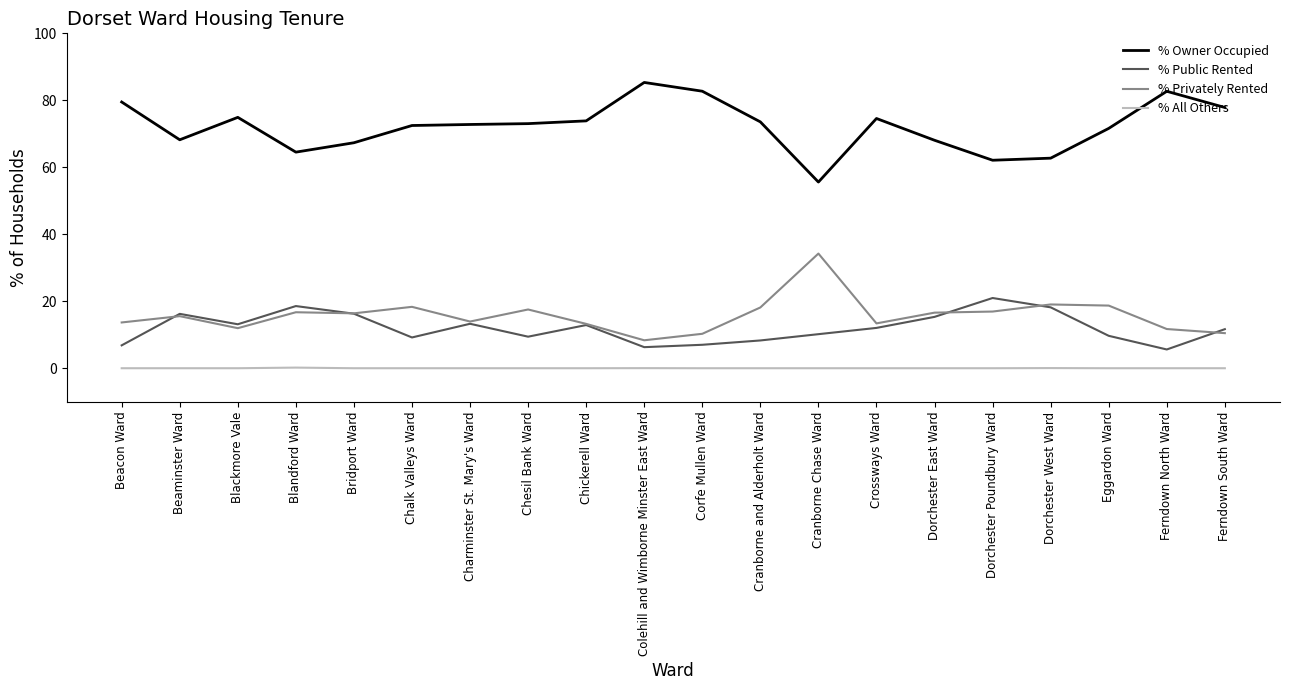

Which series changed the most between Blackmore Vale and Chesil Bank Ward?

% Privately Rented